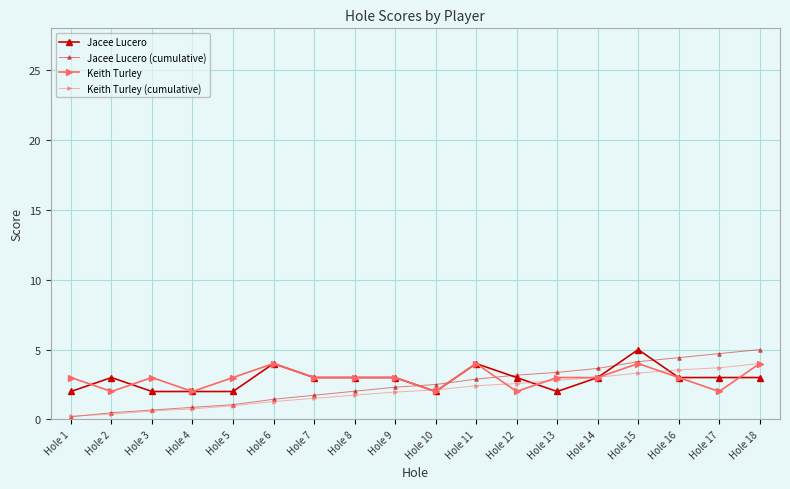

How many lines are shown in the chart?

4